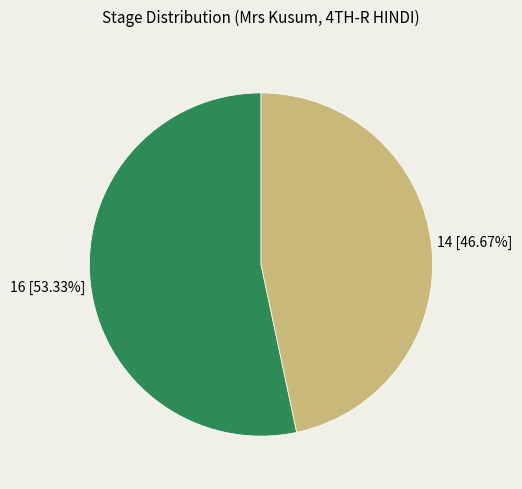

To the nearest percent, what is the average slice percentage?

50%